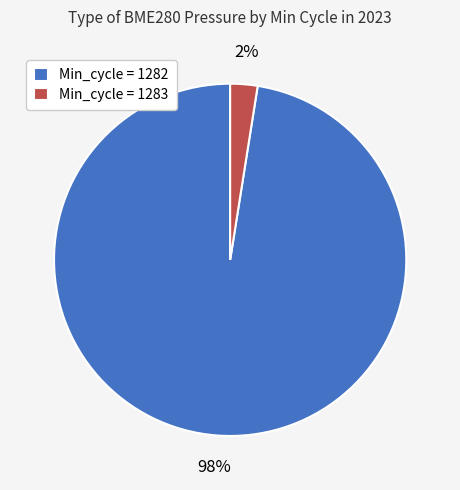

To the nearest percent, what is the combined percentage of Min_cycle = 1283 and Min_cycle = 1282?

100%